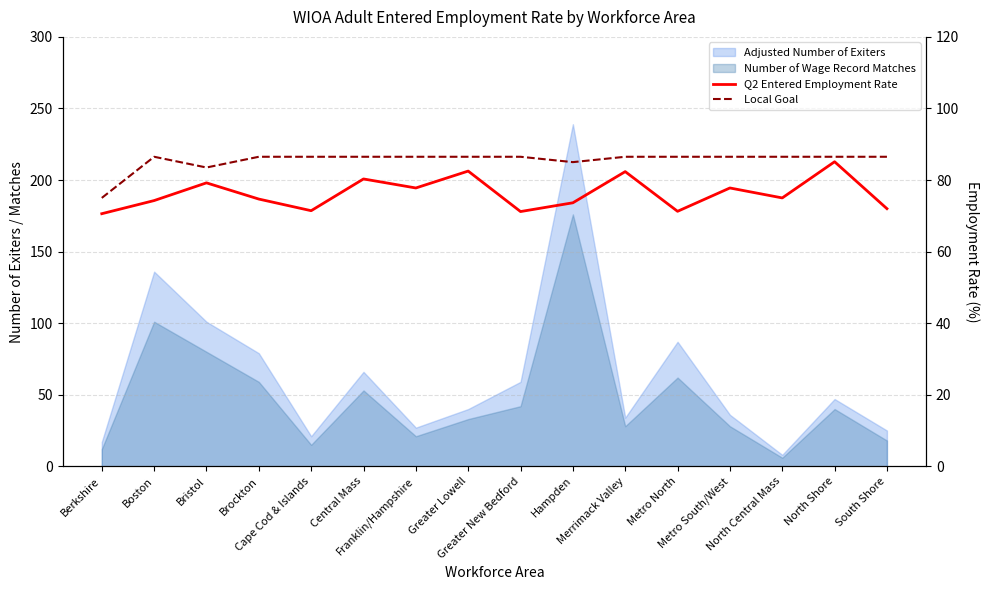

What is the spread (max minus min) of values at Hampden?

11.4